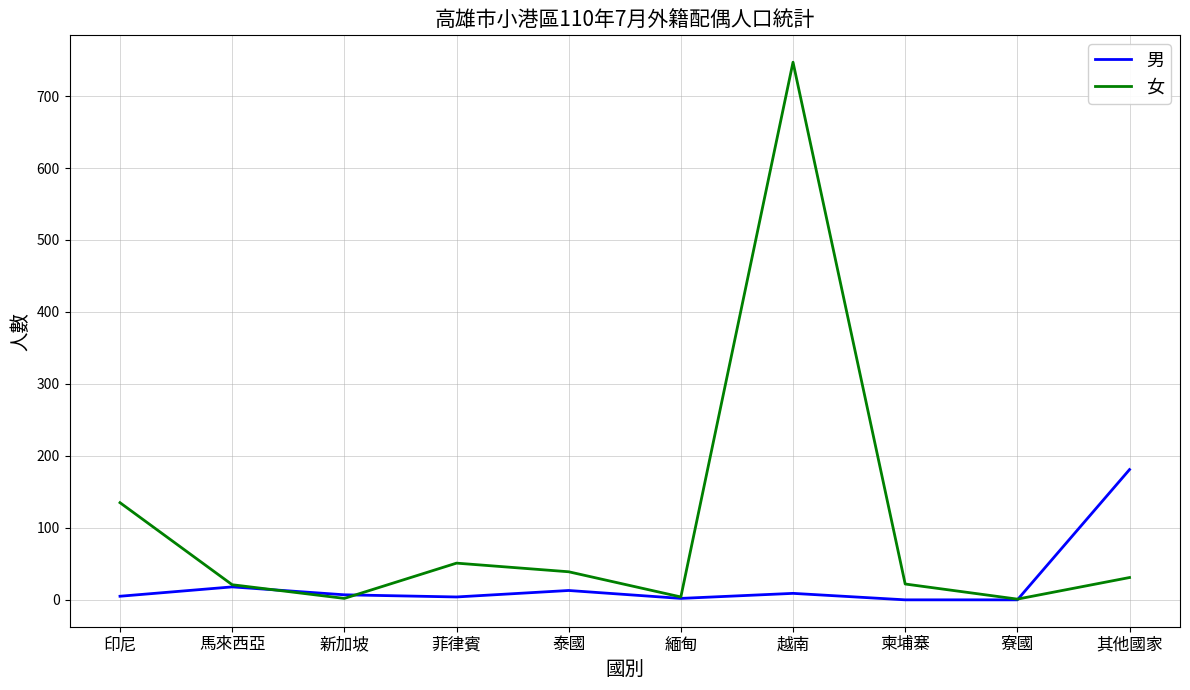

What are all the series names shown in the legend?

男, 女